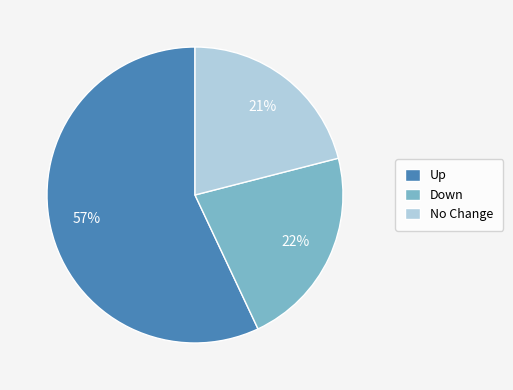

Is there any slice that represents more than half of the pie?

Yes